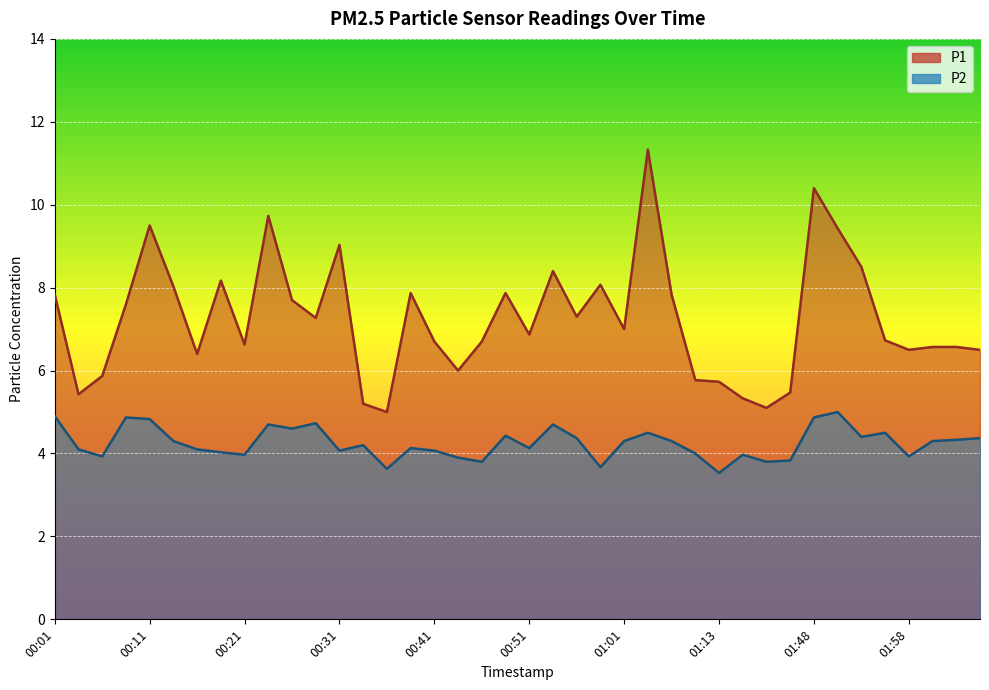

At which category is the sum across all series the highest?

01:03